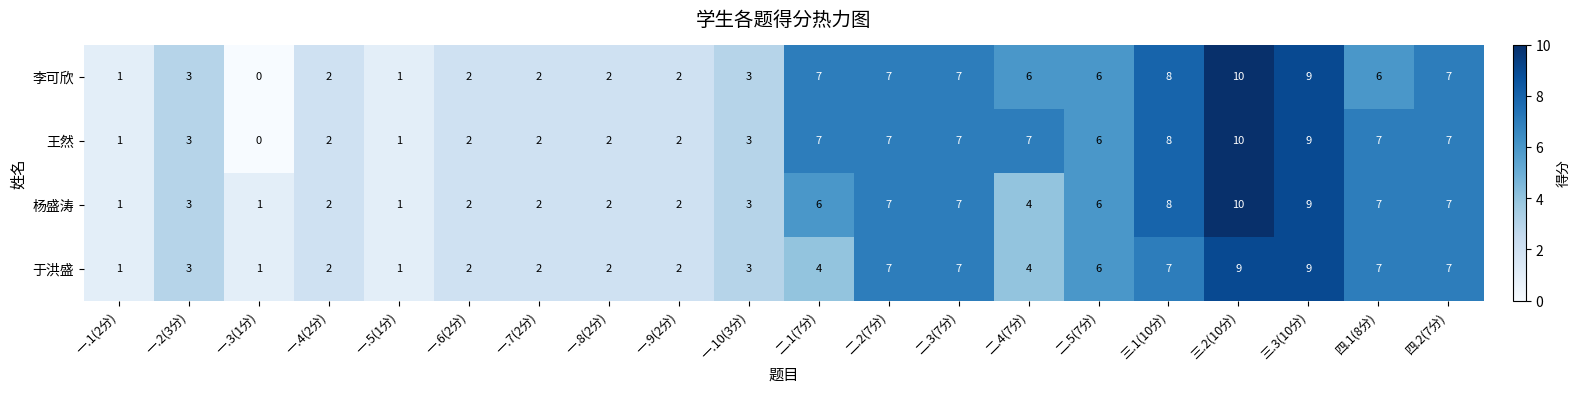

What is the total value across all series at 一.2(3分)?

12